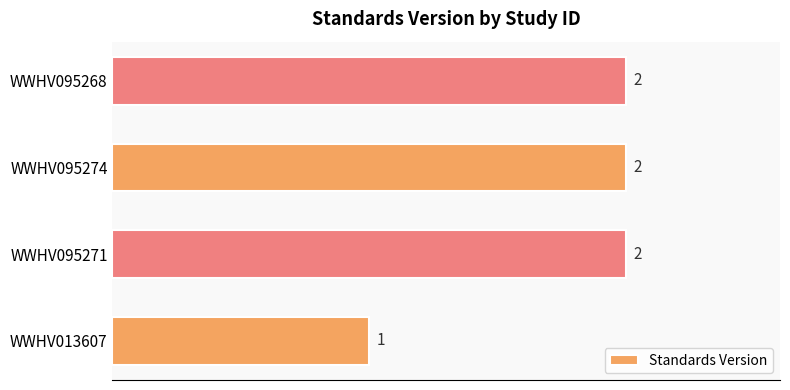

Count the number of categories in the chart.

4